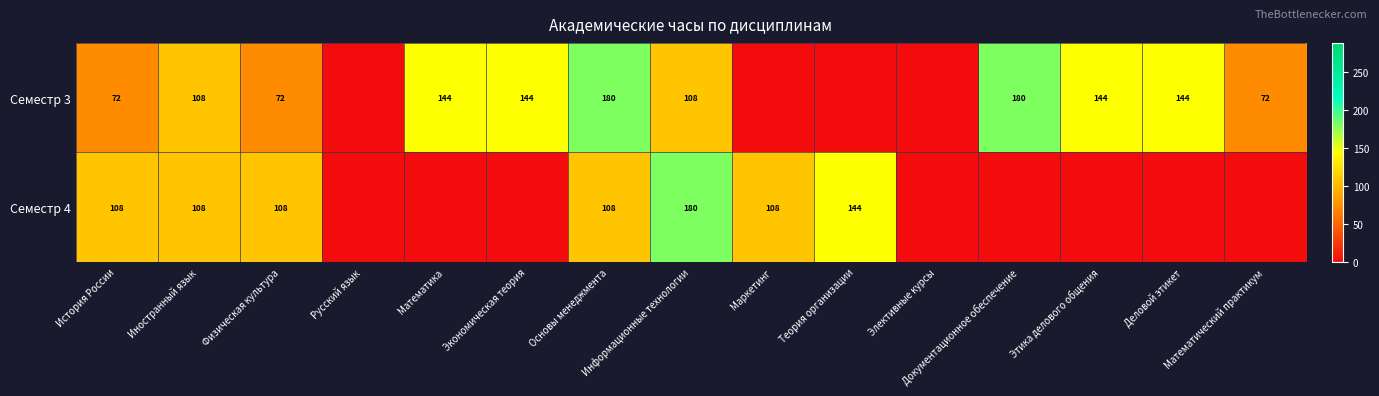

At which category is the sum across all series the highest?

Основы менеджмента